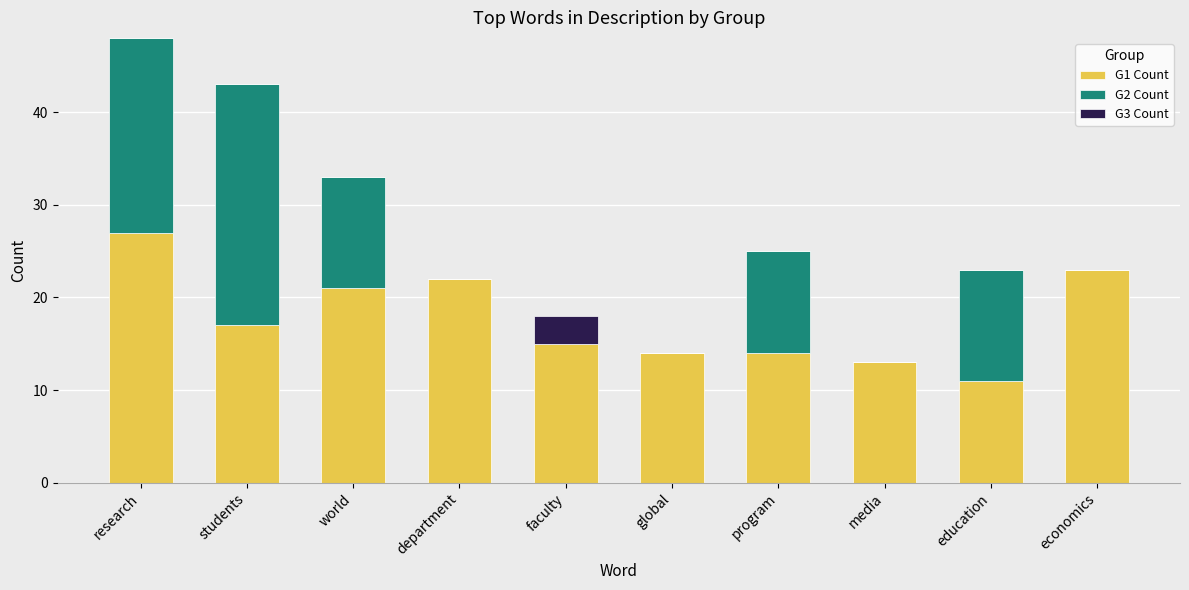

True or false: G1 Count has a value of 13 at department.

False